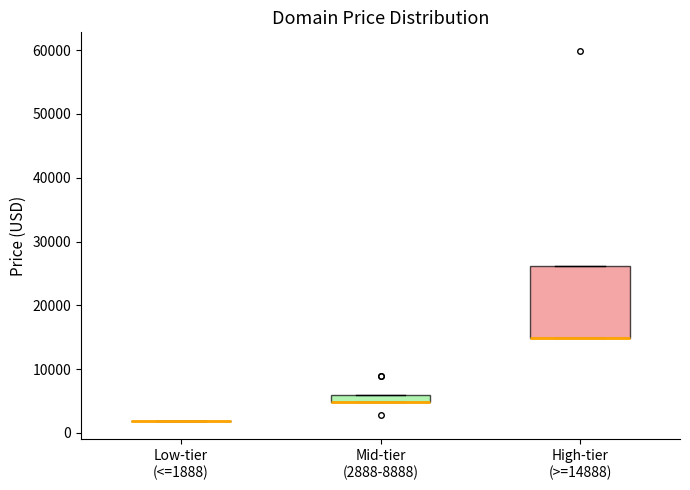

Comparing the boxes themselves (not the whiskers), which one is the tallest?

High-tier (>=14888)